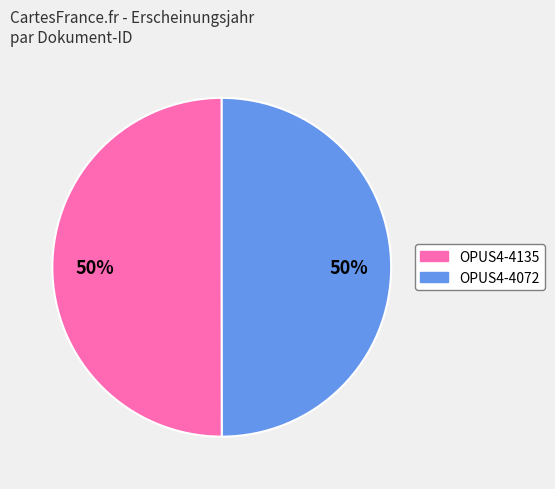

Is it true that OPUS4-4135 is 64% of the pie?

False